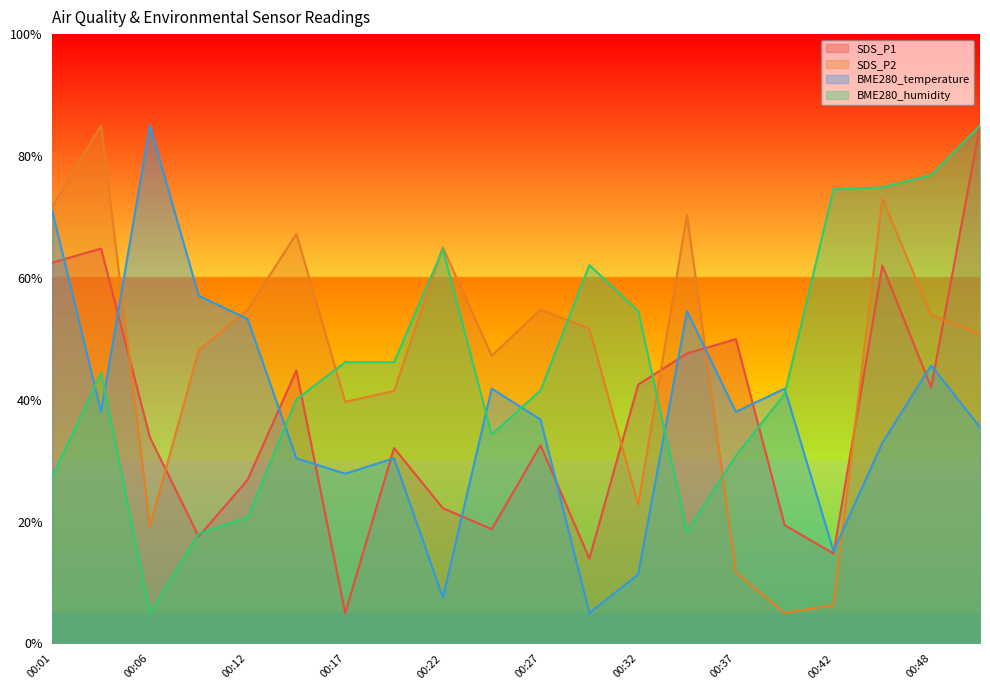

At which category is the sum across all series the highest?

00:51